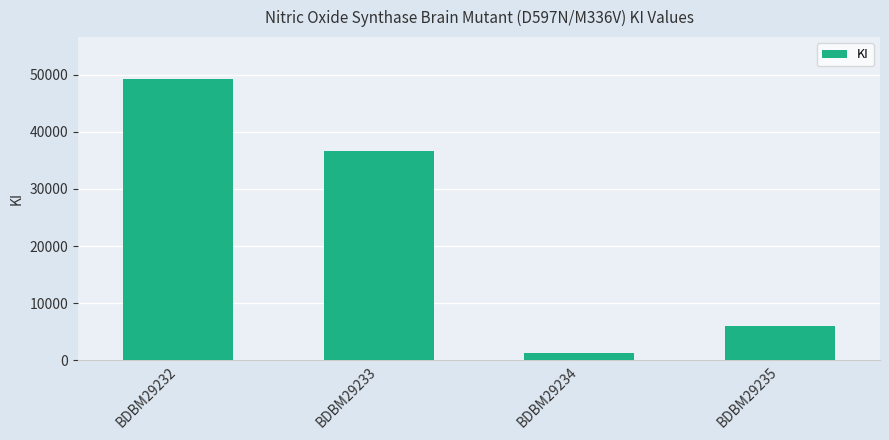

Rank the categories by value from highest to lowest.

BDBM29232, BDBM29233, BDBM29235, BDBM29234